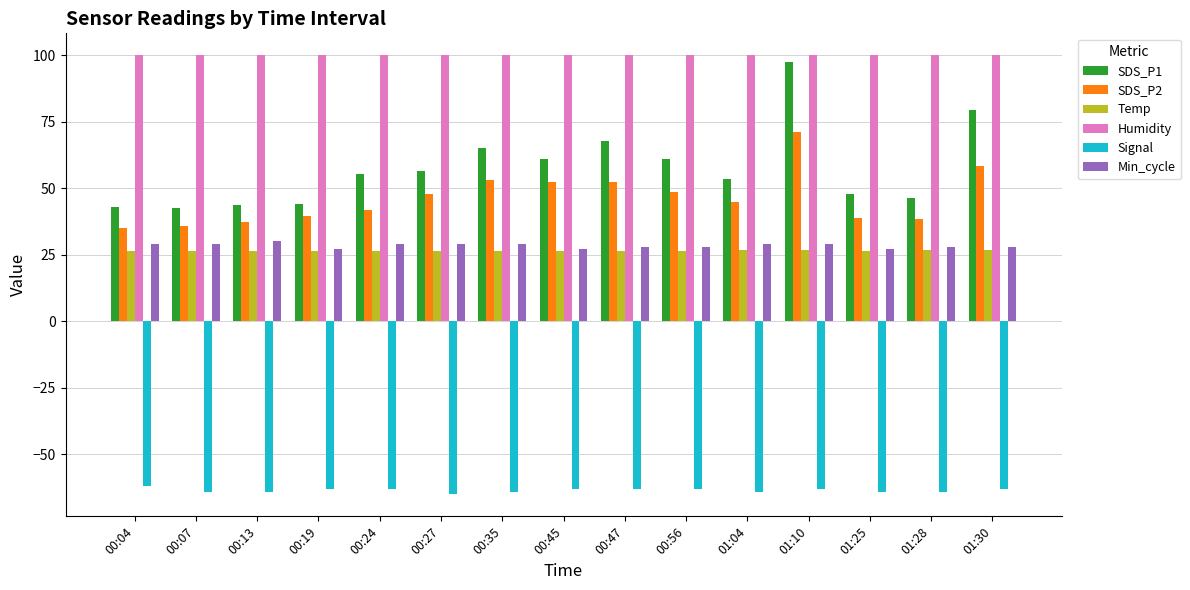

What position from the right is 01:10?

4